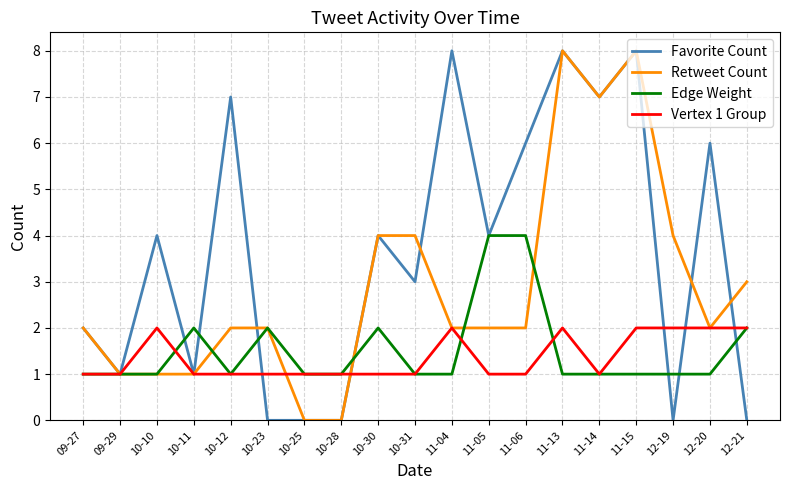

What is the highest value of the Edge Weight series?

4